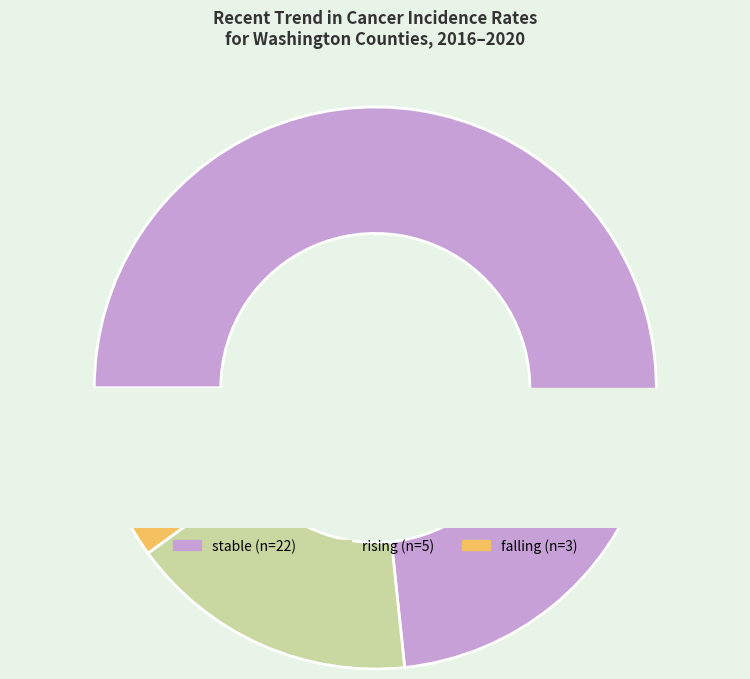

Which slice is the smallest?

falling